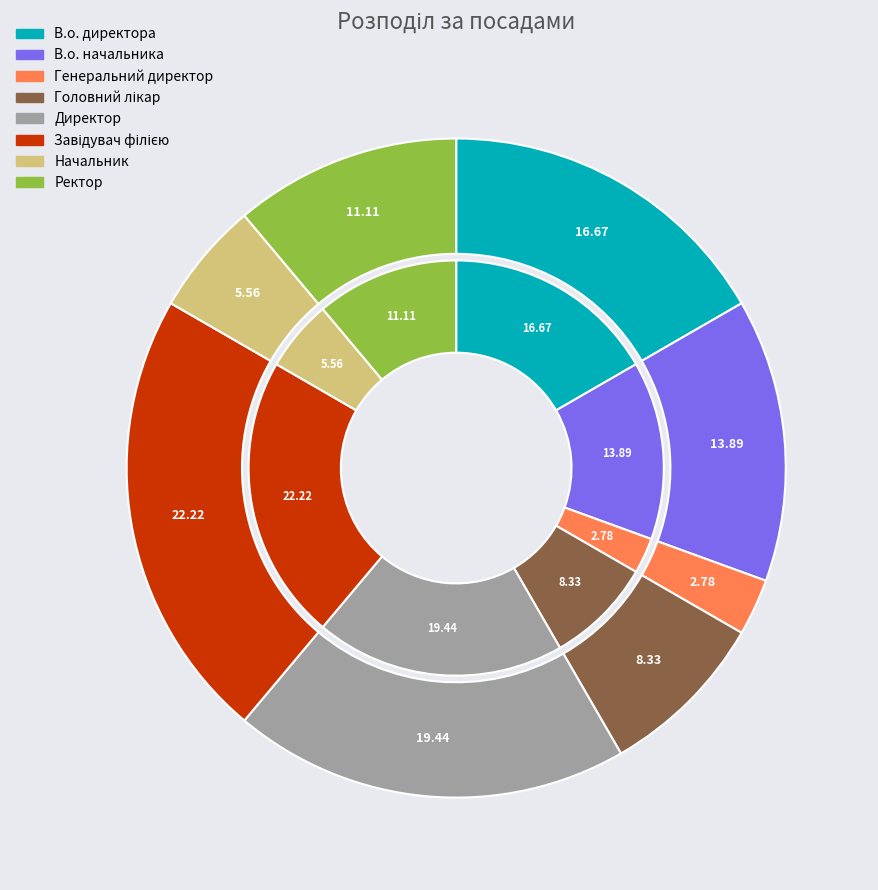

Is it true that Ректор is 20% of the pie?

False